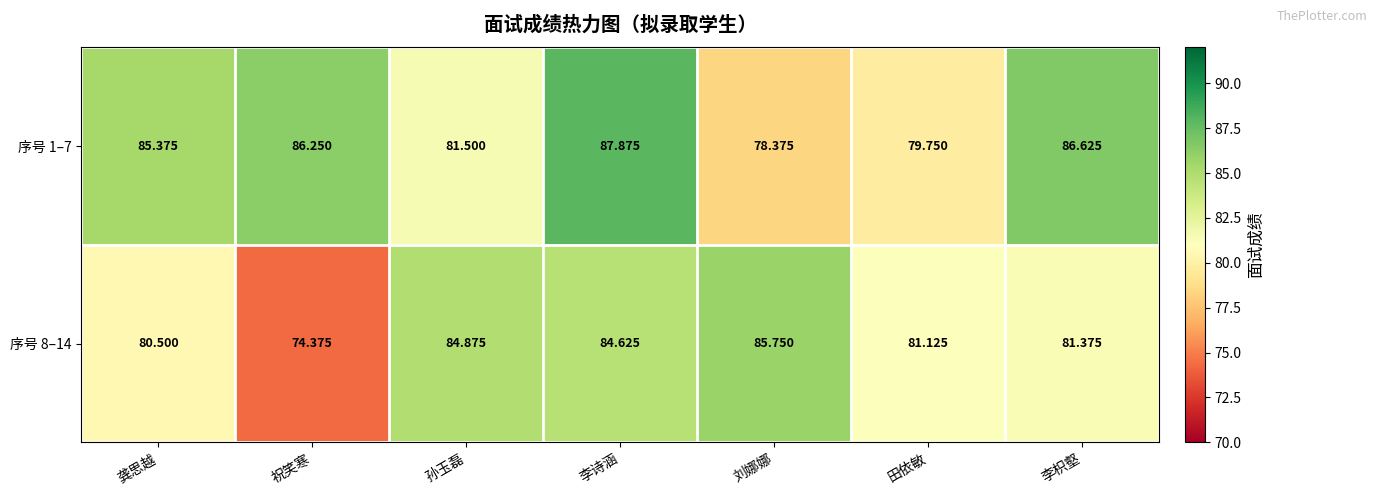

Rank the categories by 序号 8–14 value from highest to lowest.

刘娜娜, 孙玉磊, 李诗涵, 李枳壑, 田依敏, 龚思越, 祝笑寒